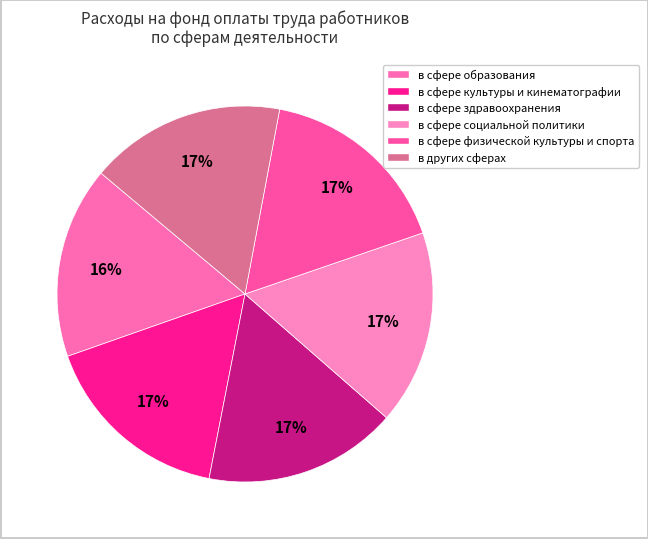

To the nearest percent, what portion does в сфере культуры и кинематографии represent?

17%